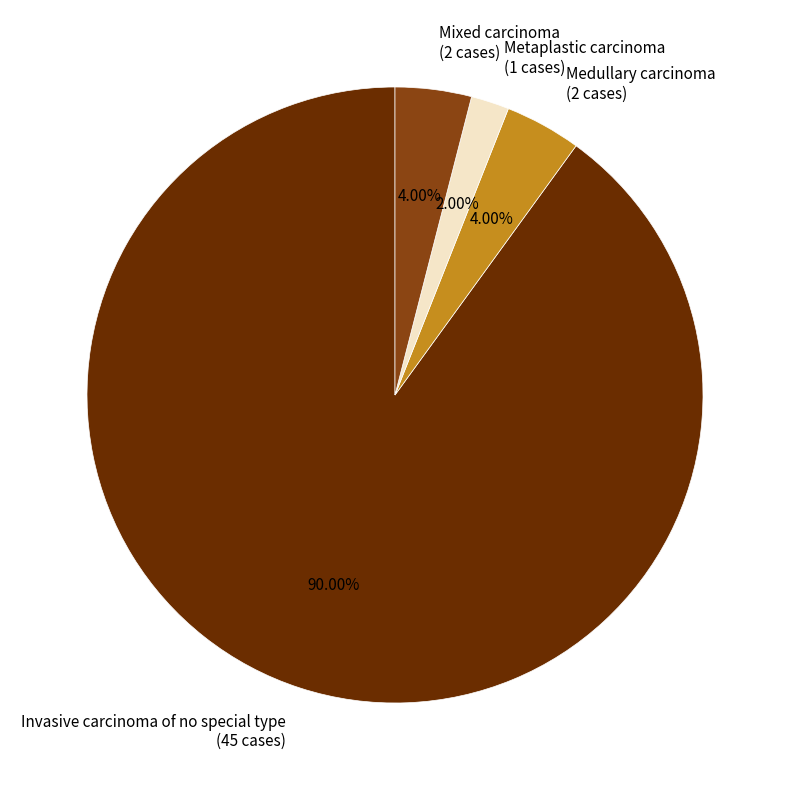

Combined, what portion of the pie is Medullary carcinoma and Metaplastic carcinoma?

6.0%